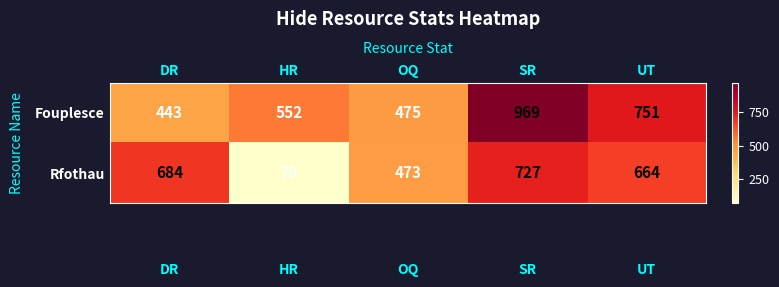

Read the Fouplesce value at UT, to the nearest 100.

800